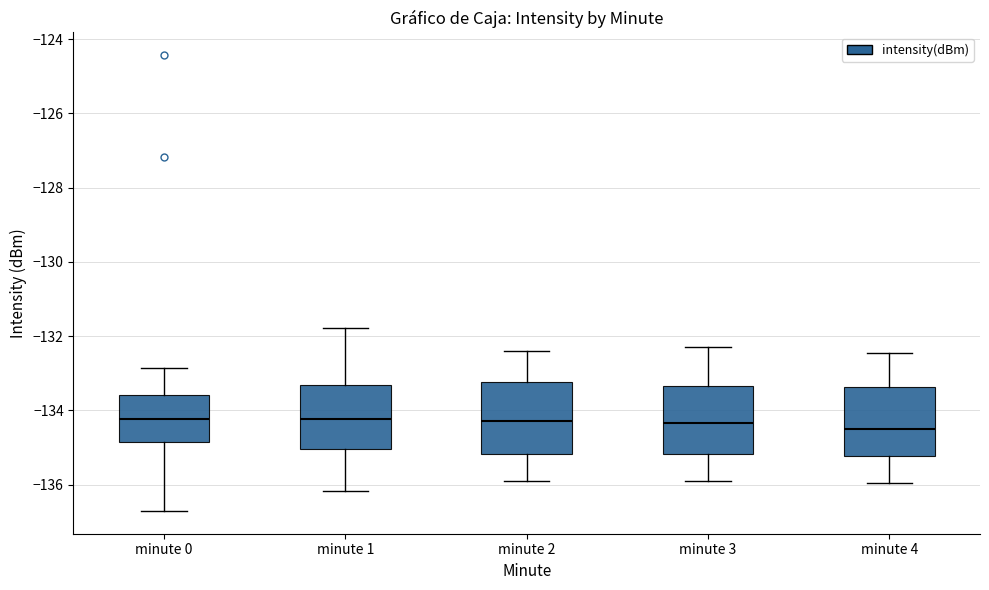

Reading left to right, transcribe this box plot: for each box, give where its median line is, the range the box spans, and where its two whiskers end, as read against the y-axis. The values are not printed on the chart, so give them approximately, as read against the axis.

minute 0: median -134.2, box -134.8 to -133.6, whiskers -136.8 to -132.8
minute 1: median -134.2, box -135.0 to -133.4, whiskers -136.2 to -131.8
minute 2: median -134.2, box -135.2 to -133.2, whiskers -135.8 to -132.4
minute 3: median -134.4, box -135.2 to -133.4, whiskers -135.8 to -132.2
minute 4: median -134.4, box -135.2 to -133.4, whiskers -136.0 to -132.4